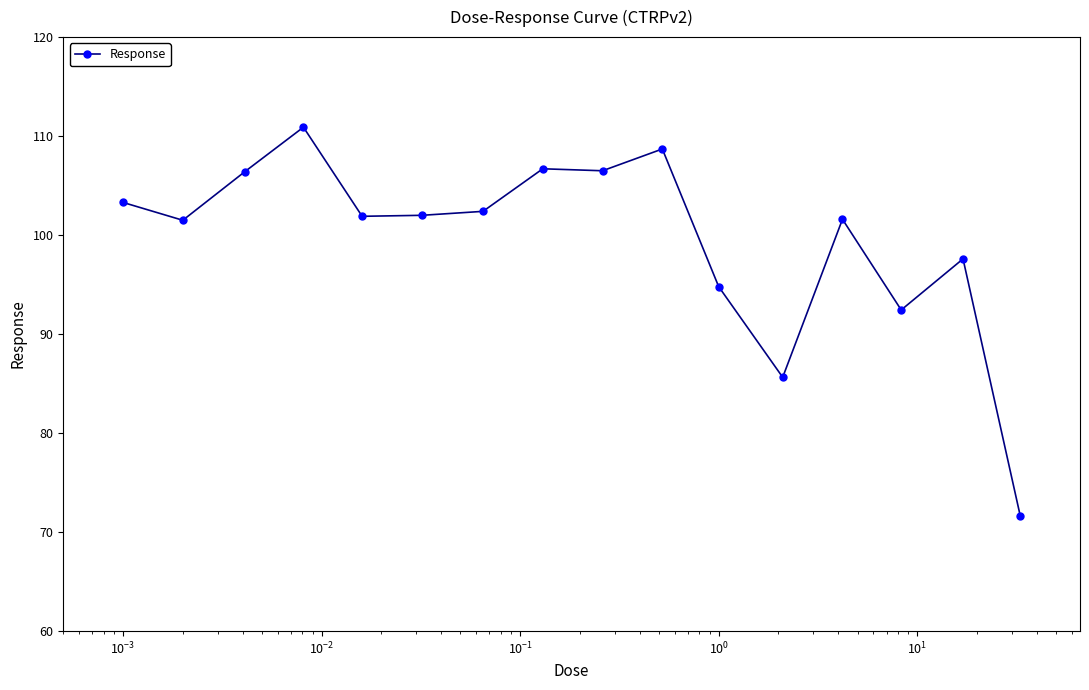

What is the value of the 1st point from the left?

103.3